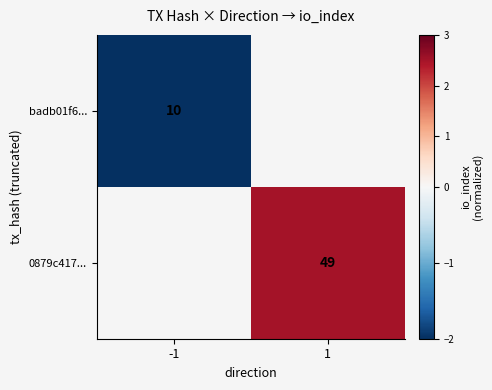

The value of badb01f6... at -1 is 17.0. True or false?

False